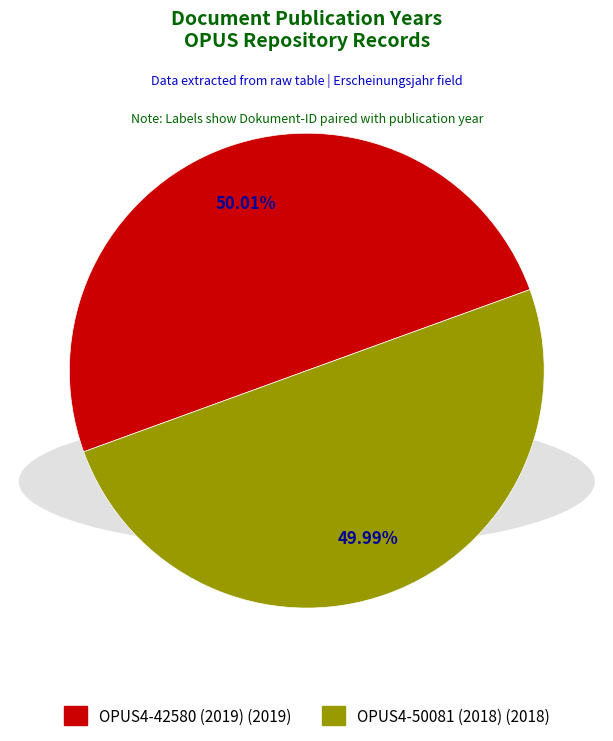

Count the number of slices in the pie.

2